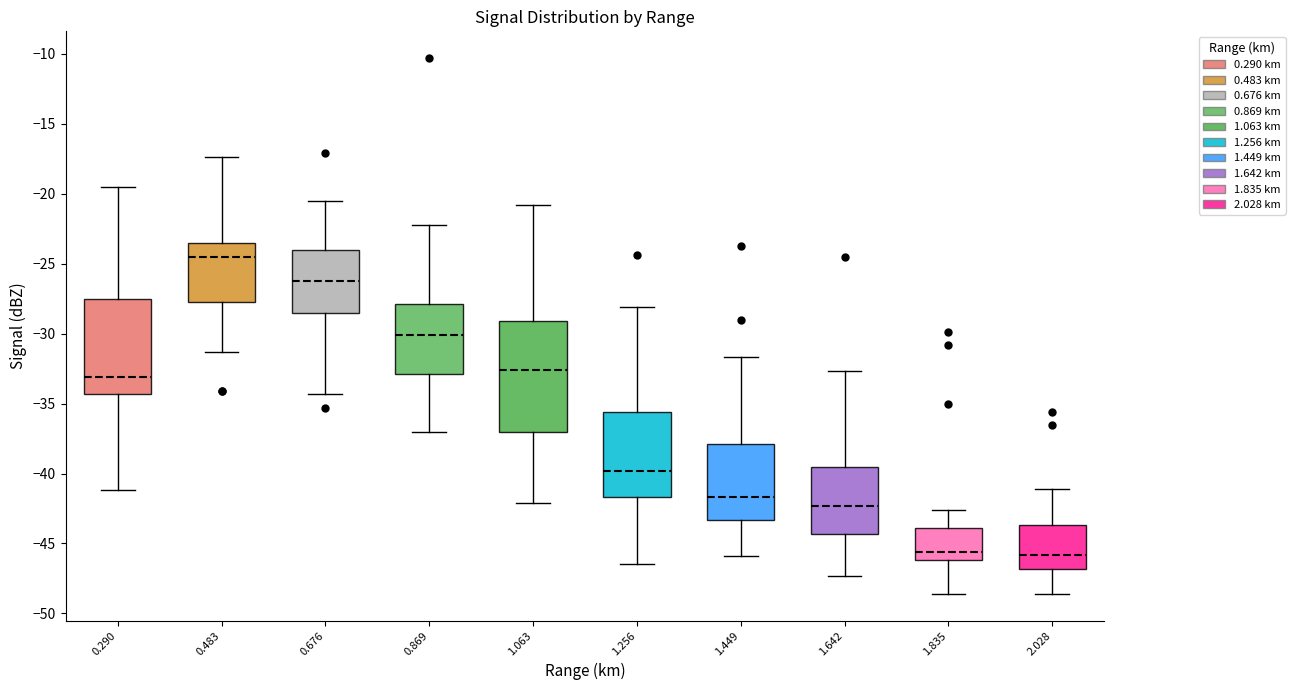

Reading left to right, transcribe this box plot: for each box, give where its median line is, the range the box spans, and where its two whiskers end, as read against the y-axis. The values are not printed on the chart, so give them approximately, as read against the axis.

0.290: median -33.0, box -34.5 to -27.5, whiskers -41.0 to -19.5
0.483: median -24.5, box -27.5 to -23.5, whiskers -31.5 to -17.5
0.676: median -26.0, box -28.5 to -24.0, whiskers -34.5 to -20.5
0.869: median -30.0, box -33.0 to -28.0, whiskers -37.0 to -22.0
1.063: median -32.5, box -37.0 to -29.0, whiskers -42.0 to -21.0
1.256: median -40.0, box -41.5 to -35.5, whiskers -46.5 to -28.0
1.449: median -41.5, box -43.5 to -38.0, whiskers -46.0 to -31.5
1.642: median -42.5, box -44.5 to -39.5, whiskers -47.5 to -32.5
1.835: median -45.5, box -46.0 to -44.0, whiskers -48.5 to -42.5
2.028: median -46.0, box -47.0 to -43.5, whiskers -48.5 to -41.0